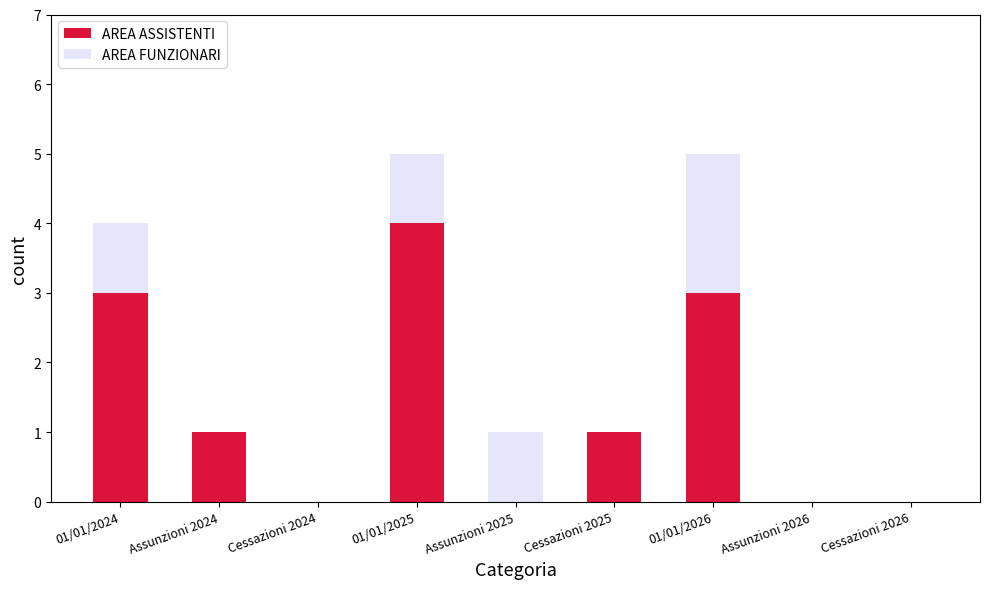

What is the sum of all AREA ASSISTENTI values?

12